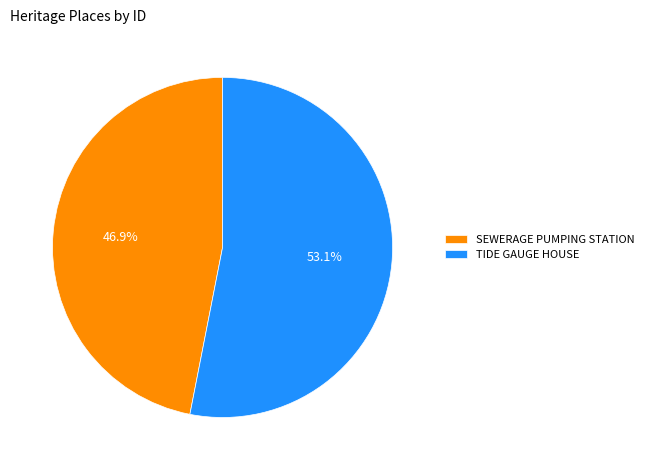

Which has a higher value, TIDE GAUGE HOUSE or SEWERAGE PUMPING STATION?

TIDE GAUGE HOUSE